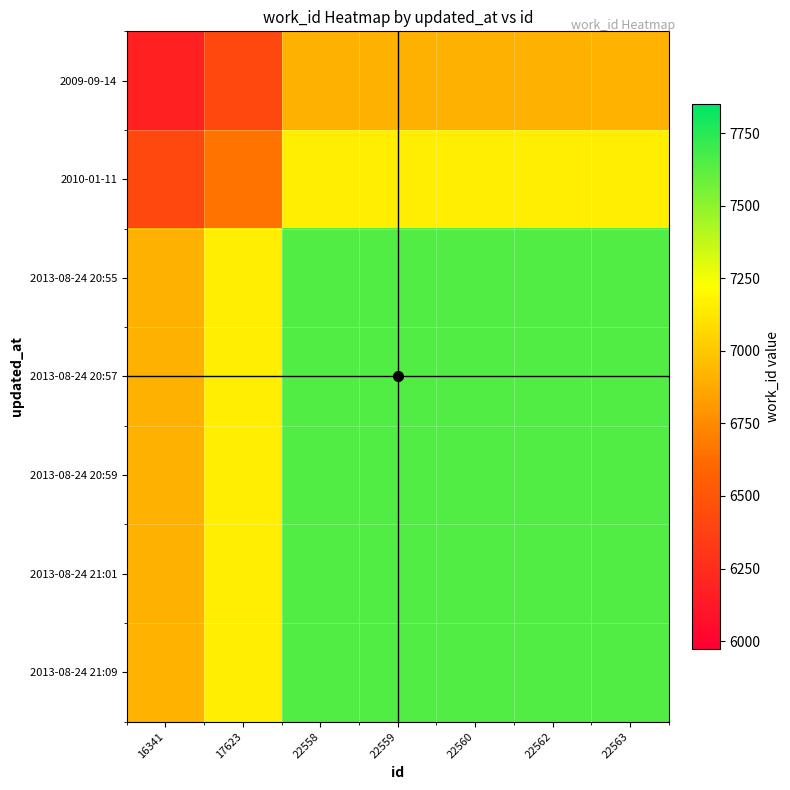

What is the total value across all series at 22558?

52316.0